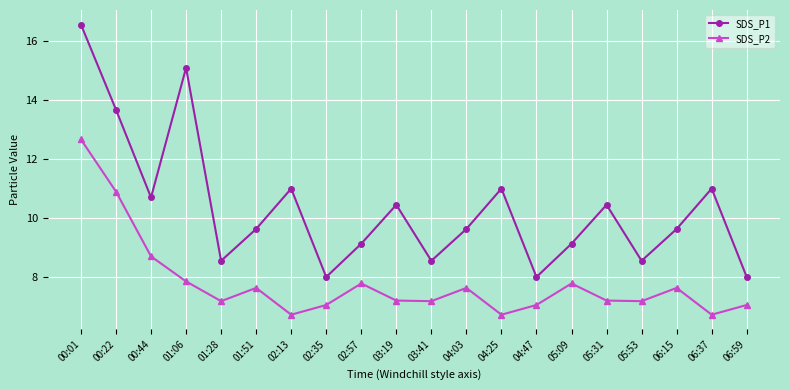

Where is the first local maximum for SDS_P1?

01:06